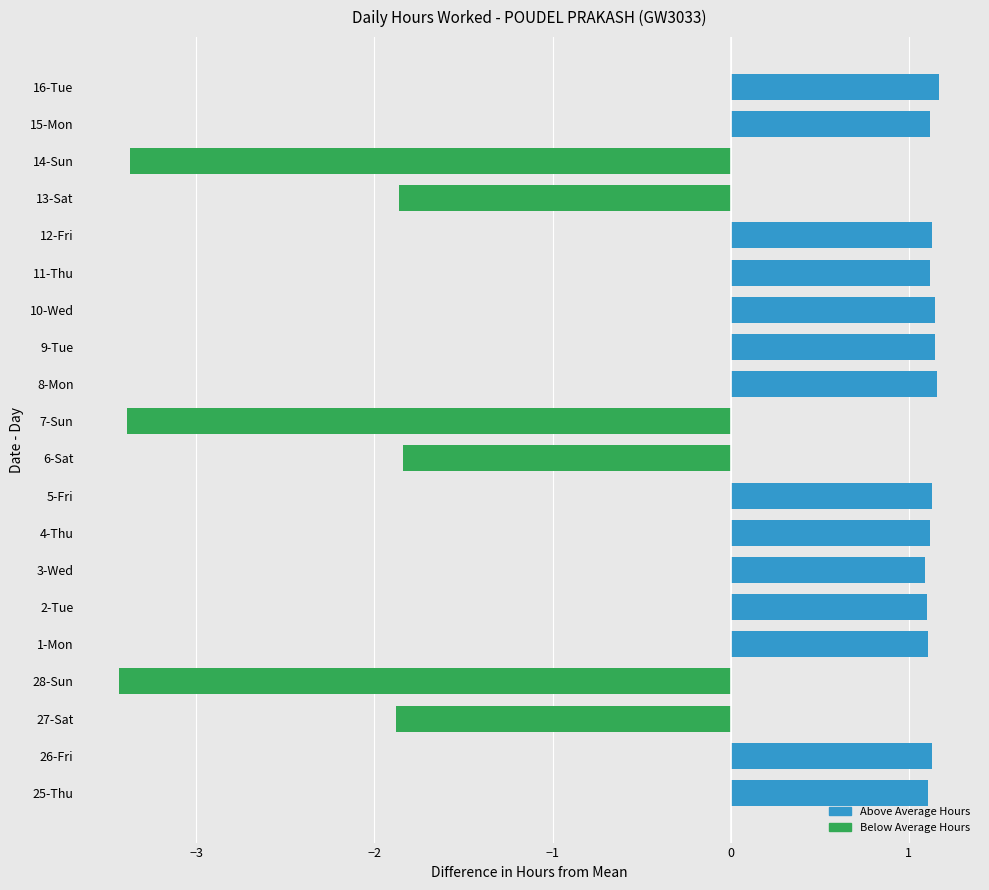

Is it true that the value at 3-Wed is 1.7?

False